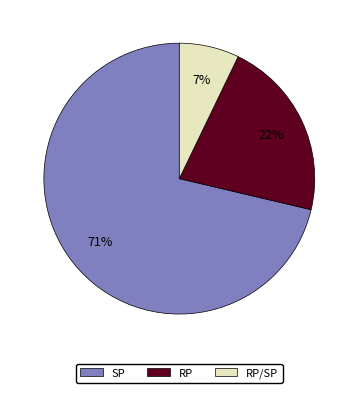

To the nearest percent, what is the average slice percentage?

33%